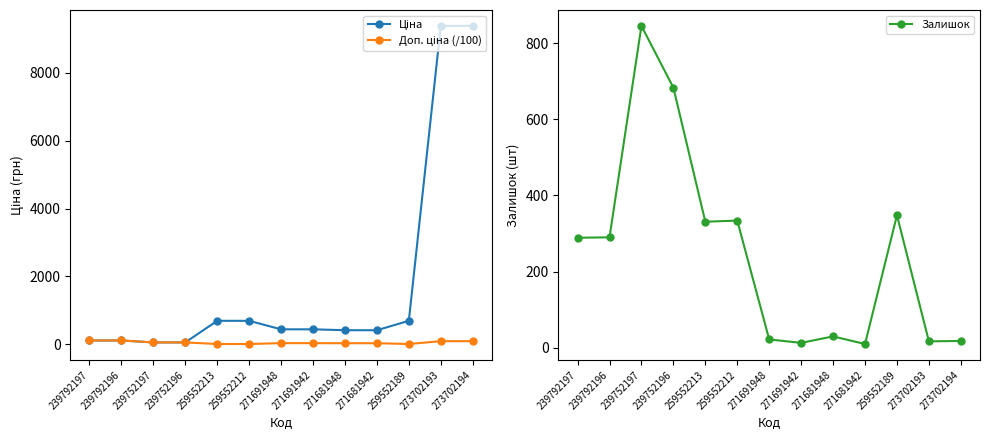

What is the total value across all series at 259552212?

1038.0